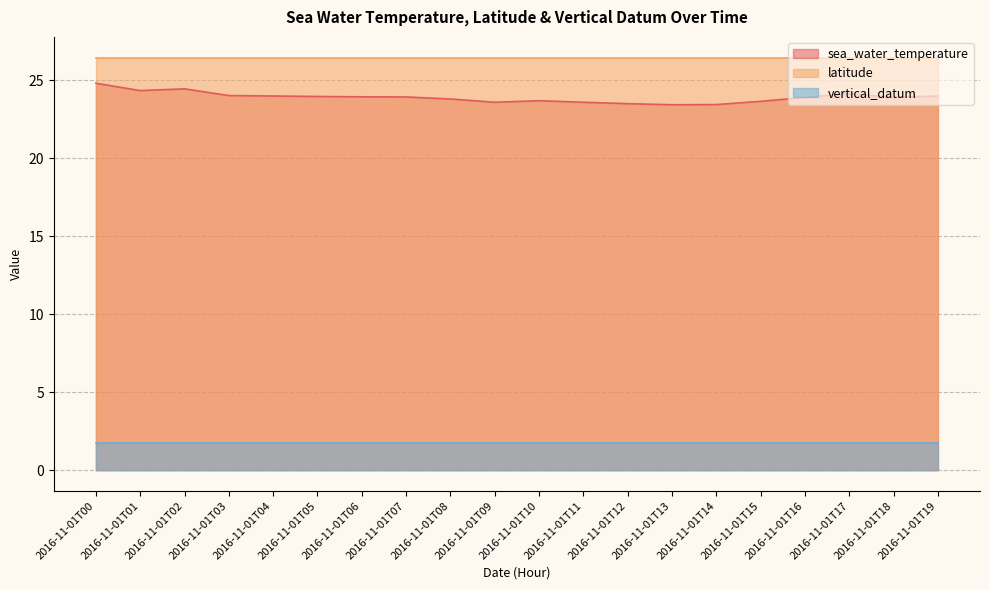

What is the value of the latitude point at the 3rd from the left?

26.5